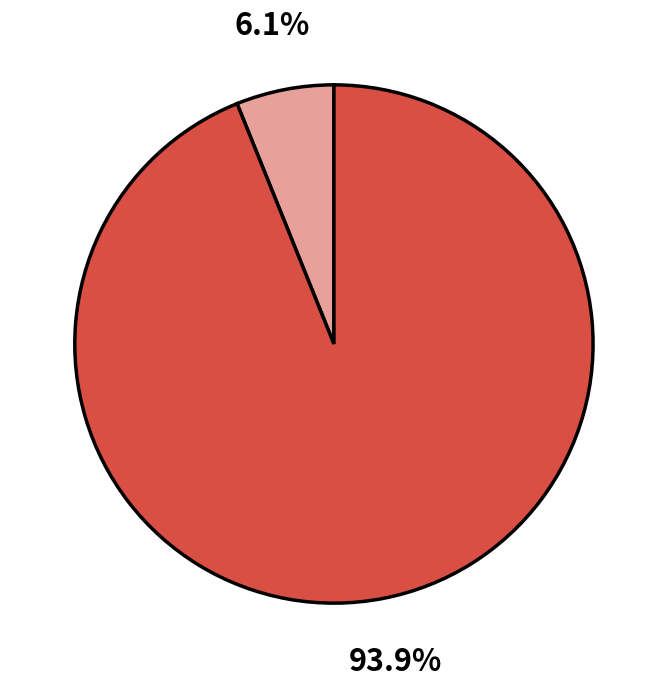

Is there a majority slice in this chart?

Yes